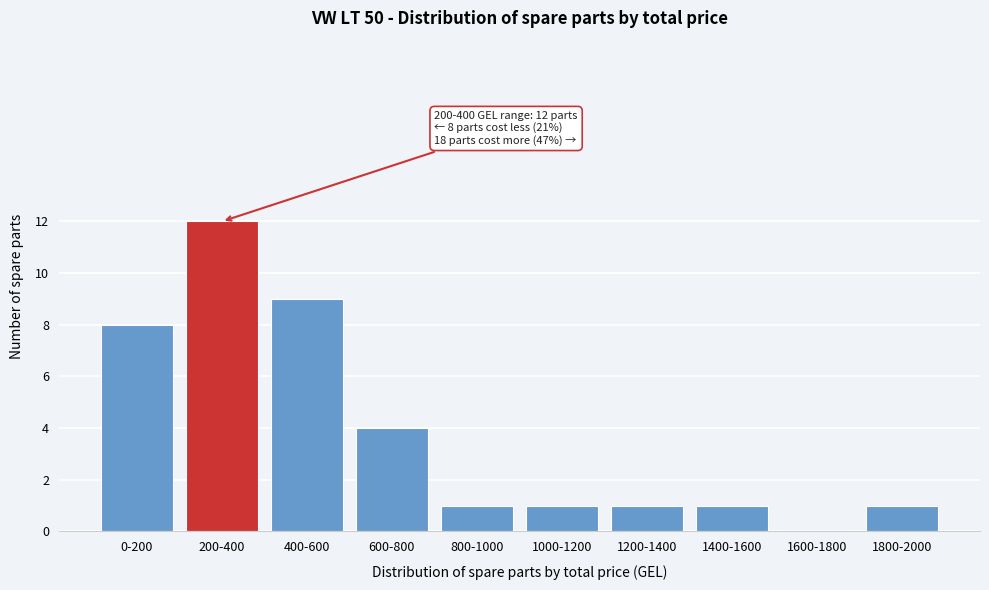

Reading left to right, extract all data points from this chart.

0-200=8	200-400=12	400-600=9	600-800=4	800-1000=1	1000-1200=1	1200-1400=1	1400-1600=1	1600-1800=0	1800-2000=1